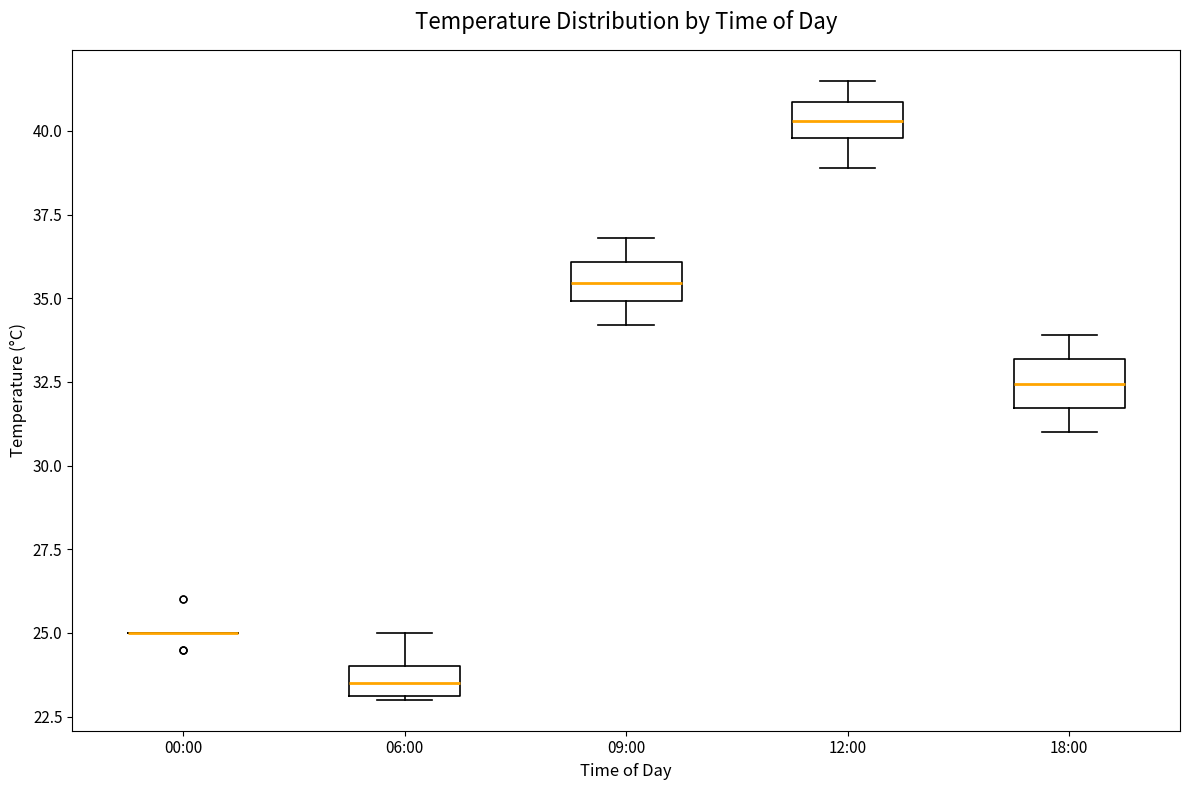

Reading left to right, read every box against the y-axis: the position of its median line, the range the box covers, and the ends of its whiskers. The values are not printed on the chart, so give them approximately, as read against the axis.

00:00: box collapsed to a line at 25.0, whiskers 25.0 to 25.0
06:00: median 23.5, box 23.0 to 24.0, whiskers 23.0 to 25.0
09:00: median 35.5, box 35.0 to 36.0, whiskers 34.0 to 37.0
12:00: median 40.5, box 40.0 to 41.0, whiskers 39.0 to 41.5
18:00: median 32.5, box 31.5 to 33.0, whiskers 31.0 to 34.0